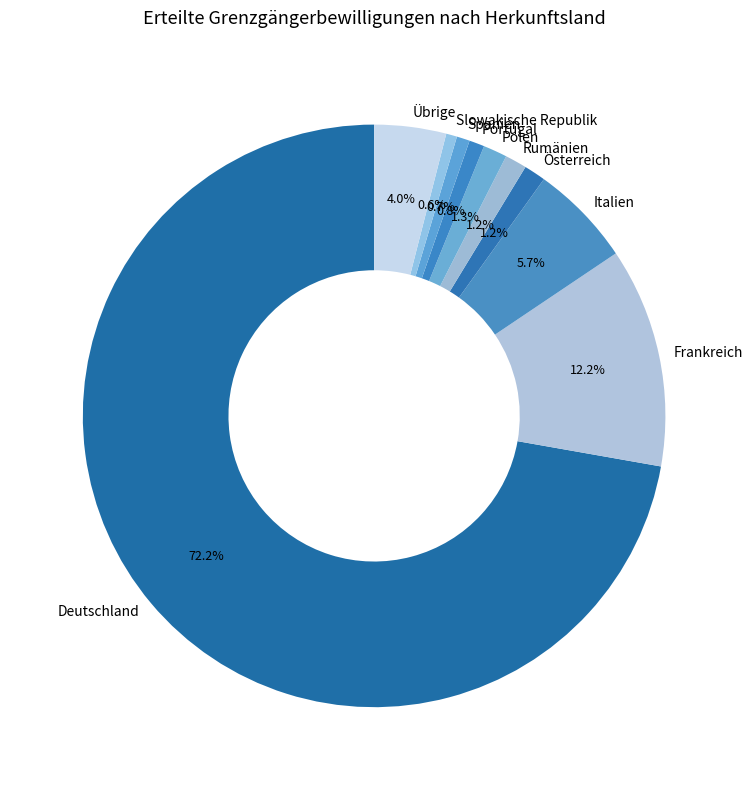

How many slices are in this pie chart?

10